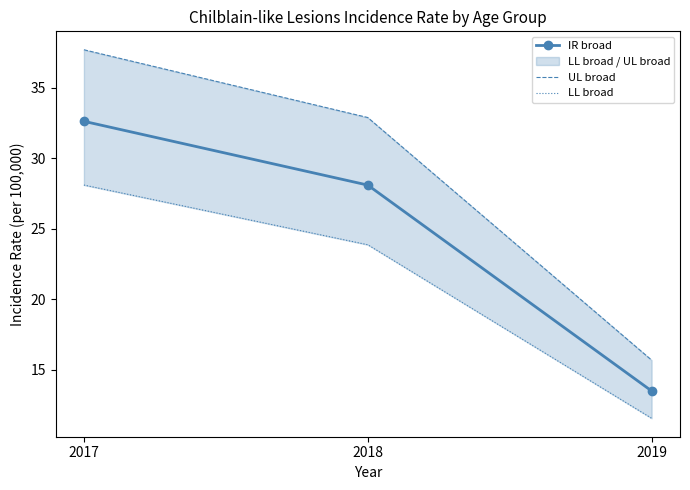

Which series has the largest range (max minus min)?

UL broad